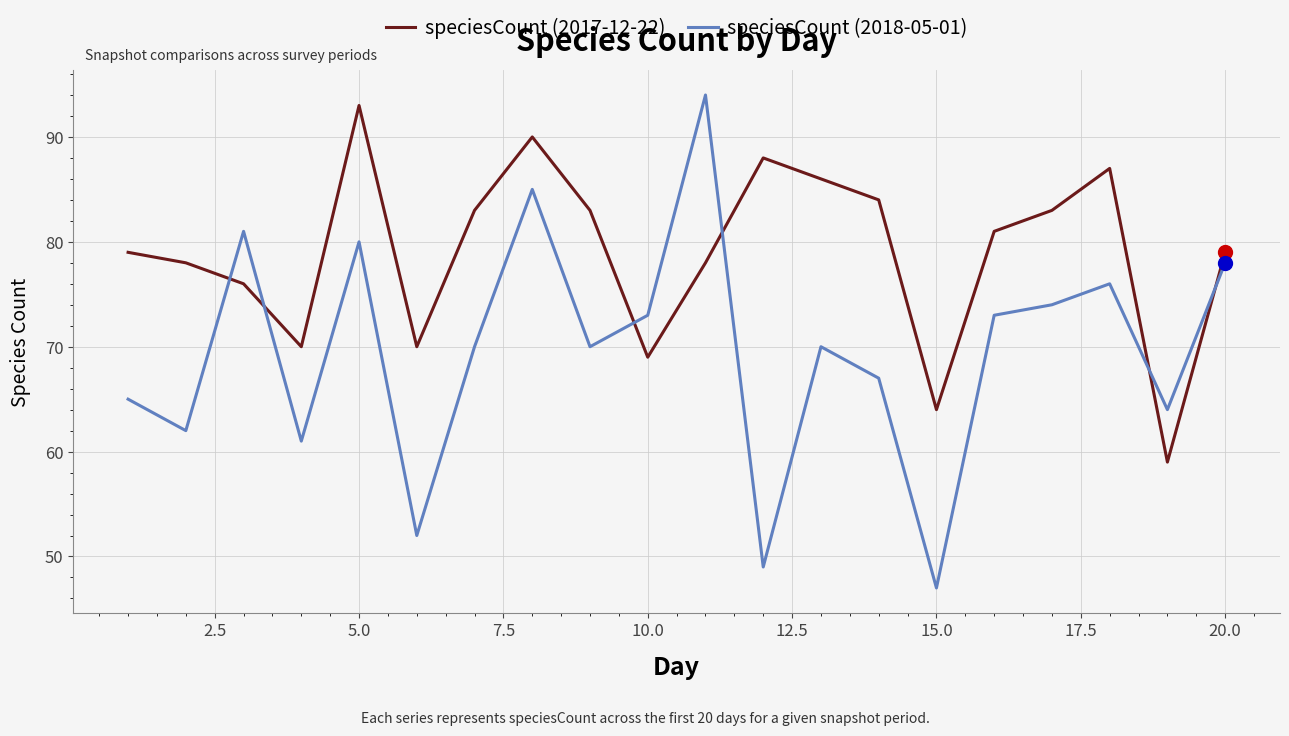

Which series has the largest range (max minus min)?

speciesCount (2018-05-01)